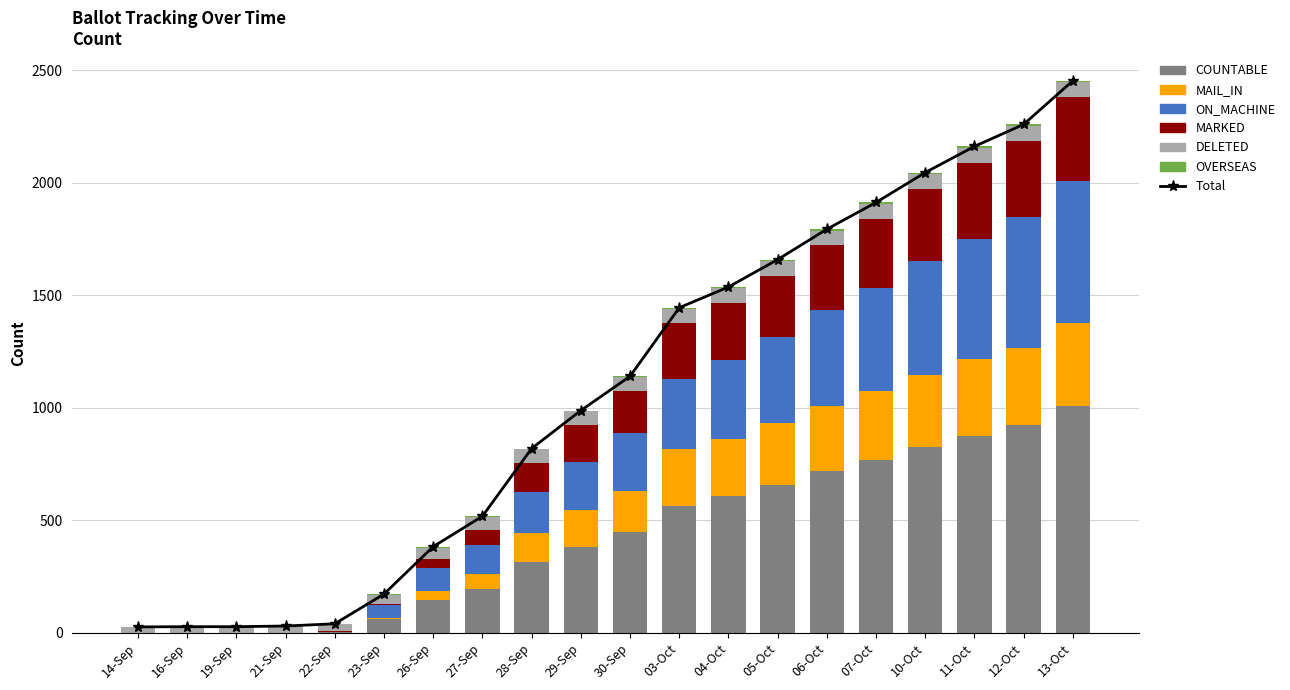

List the series in order of their peak value, highest first.

COUNTABLE, ON_MACHINE, MAIL_IN, MARKED, DELETED, OVERSEAS